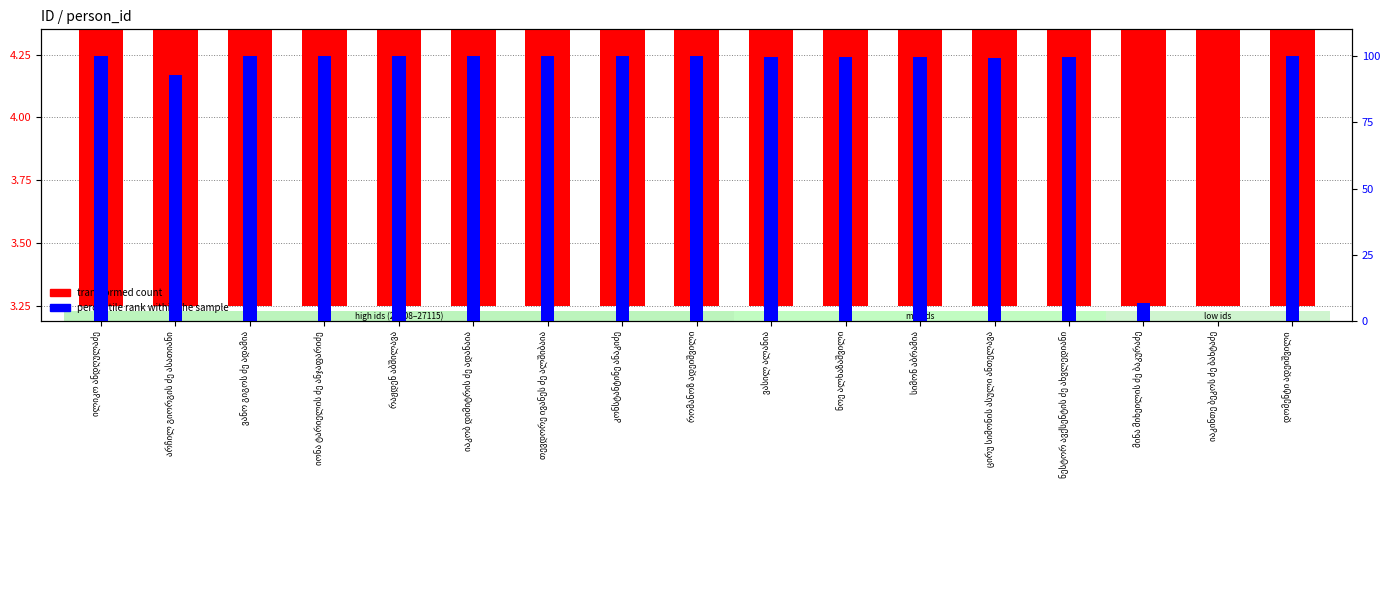

What is the approximate value of transformed count at თევდორე ივანეს ძე ალშიბაია?

4.2